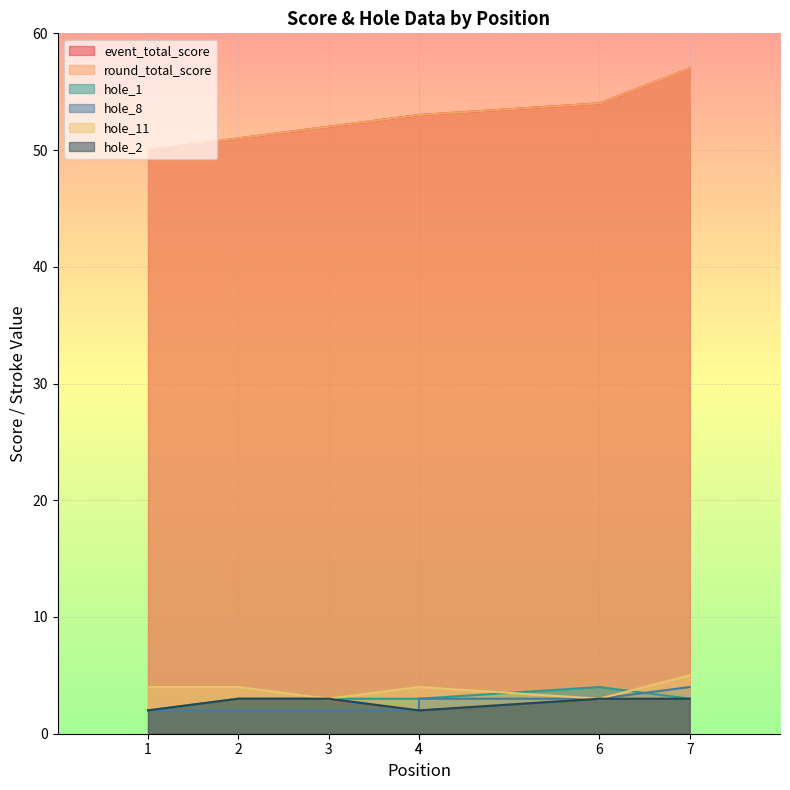

How many lines are shown in the chart?

6